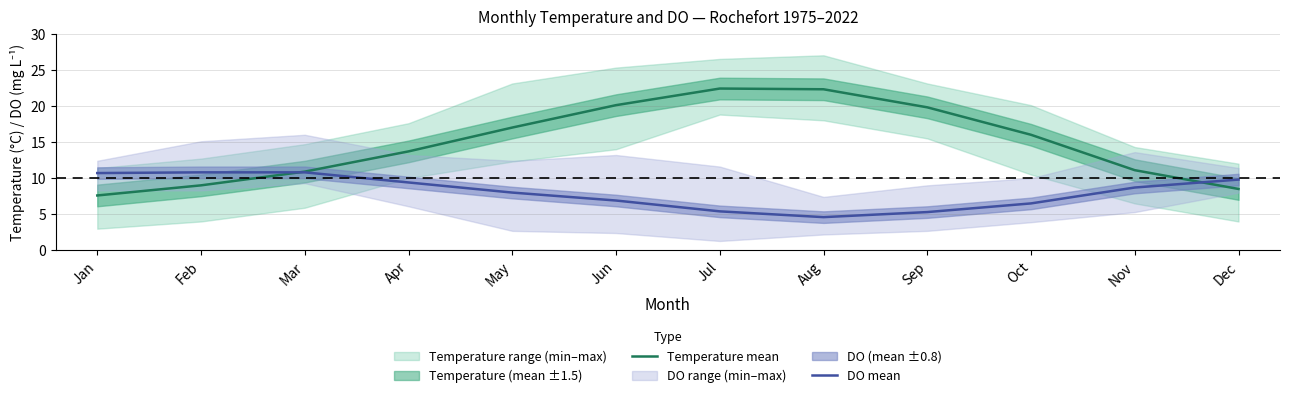

Reading right to left, transcribe all the data shown in this chart.

Temperature mean: Dec=8.5	Nov=11.1	Oct=16.0	Sep=19.8	Aug=22.3	Jul=22.4	Jun=20.1	May=17.0	Apr=13.7	Mar=10.9	Feb=9.0	Jan=7.6
DO mean: Dec=9.8	Nov=8.7	Oct=6.5	Sep=5.3	Aug=4.6	Jul=5.4	Jun=6.9	May=8.0	Apr=9.4	Mar=10.8	Feb=10.8	Jan=10.7